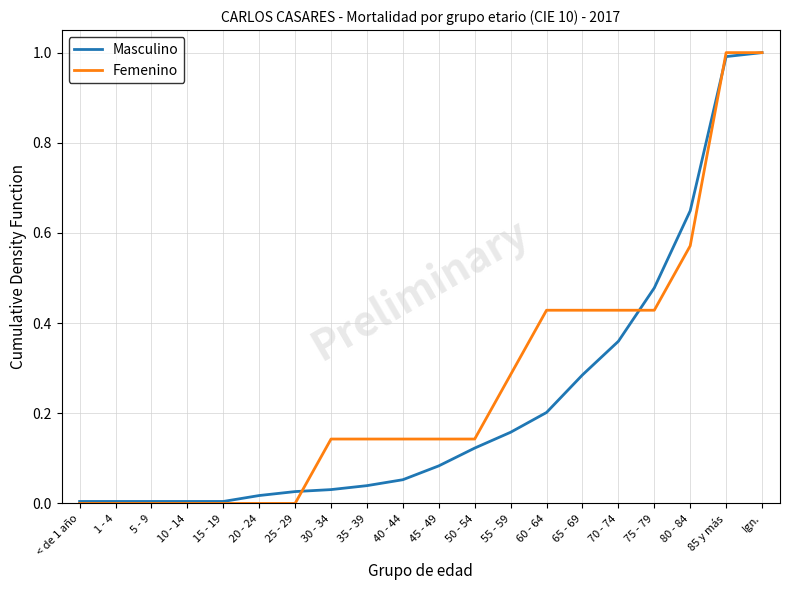

Between 60 - 64 and 75 - 79, which series saw the biggest shift?

Masculino